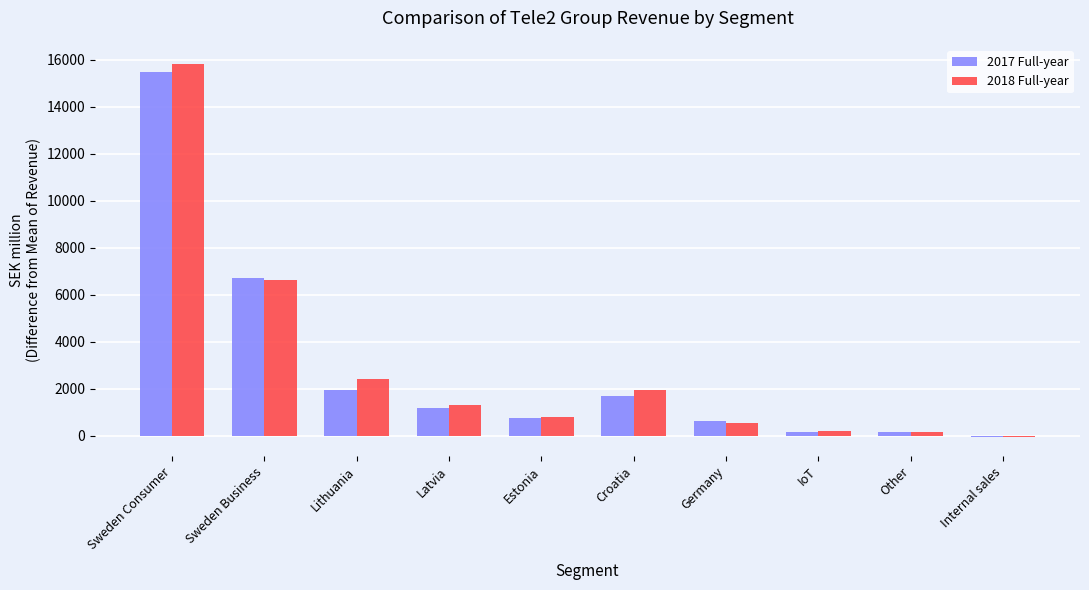

How many values in the 2018 Full-year series are below 1308?

5